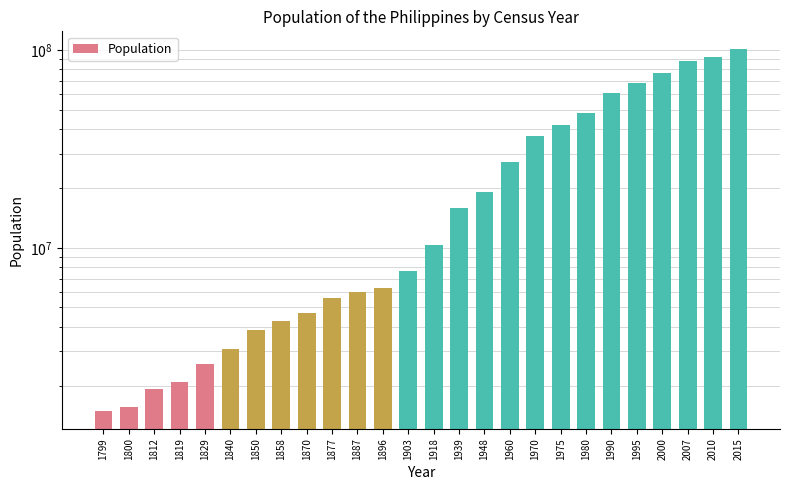

What is the greatest value displayed?

100981437